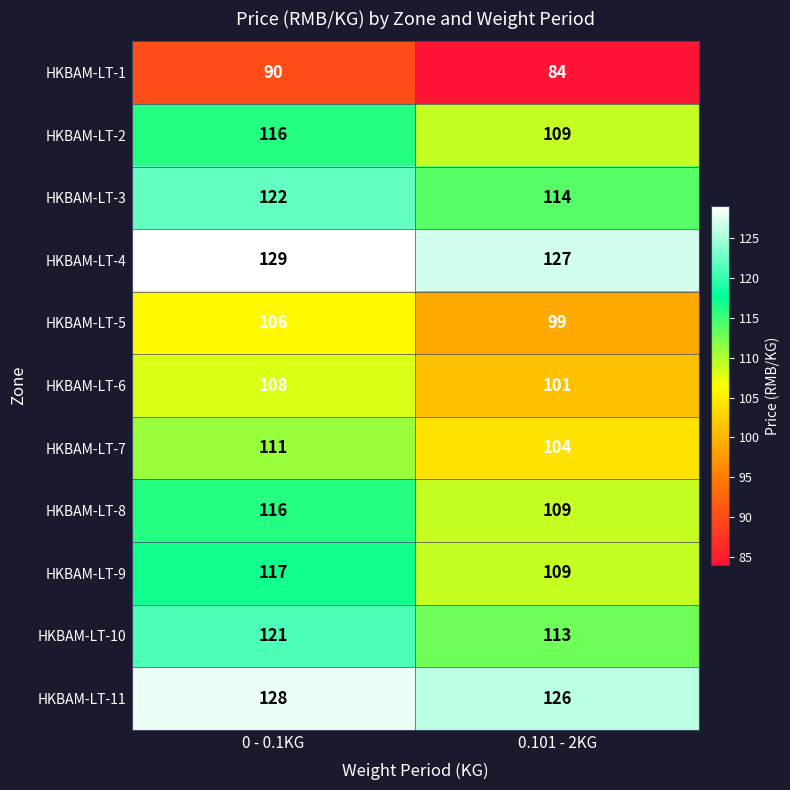

Read the HKBAM-LT-4 value at 0 - 0.1KG.

129